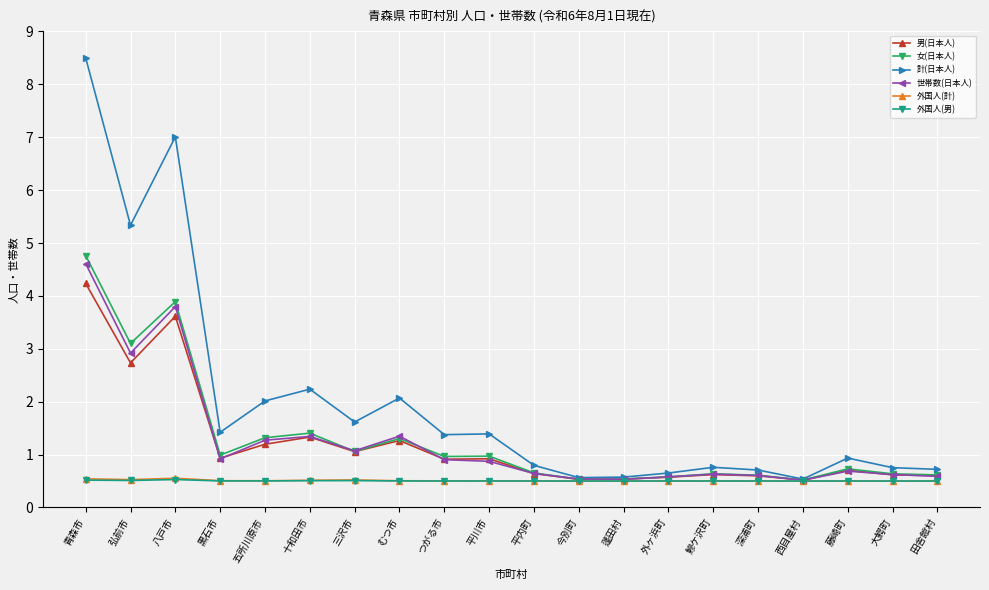

What are all the series names shown in the legend?

男(日本人), 女(日本人), 計(日本人), 世帯数(日本人), 外国人(計), 外国人(男)